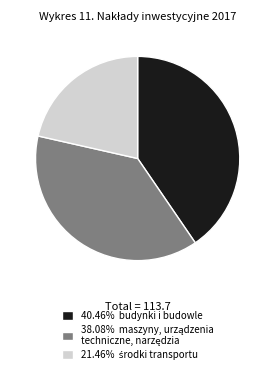

Does any single category account for the majority?

No